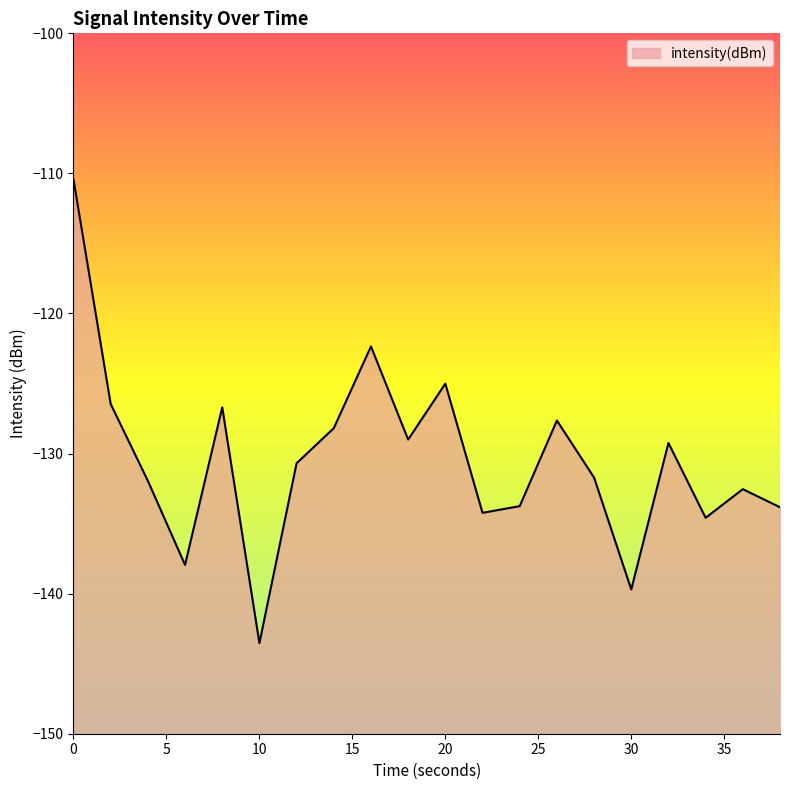

The chart shows a value of -227.1 at 10. True or false?

False